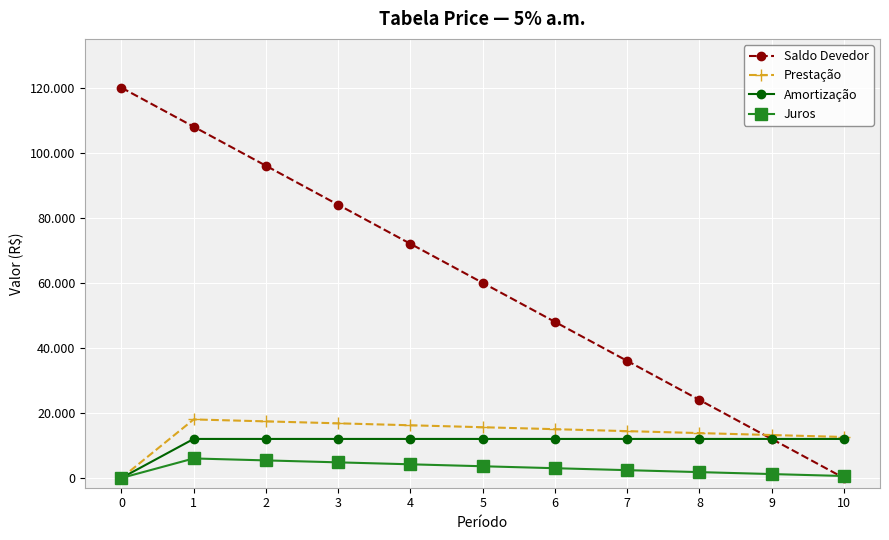

Rank the series at 5 from highest to lowest value.

Saldo Devedor, Prestação, Amortização, Juros